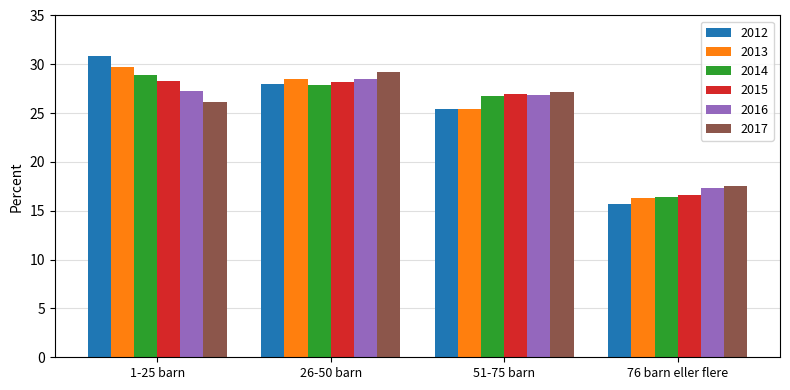

What is the maximum value for 2012?

30.9